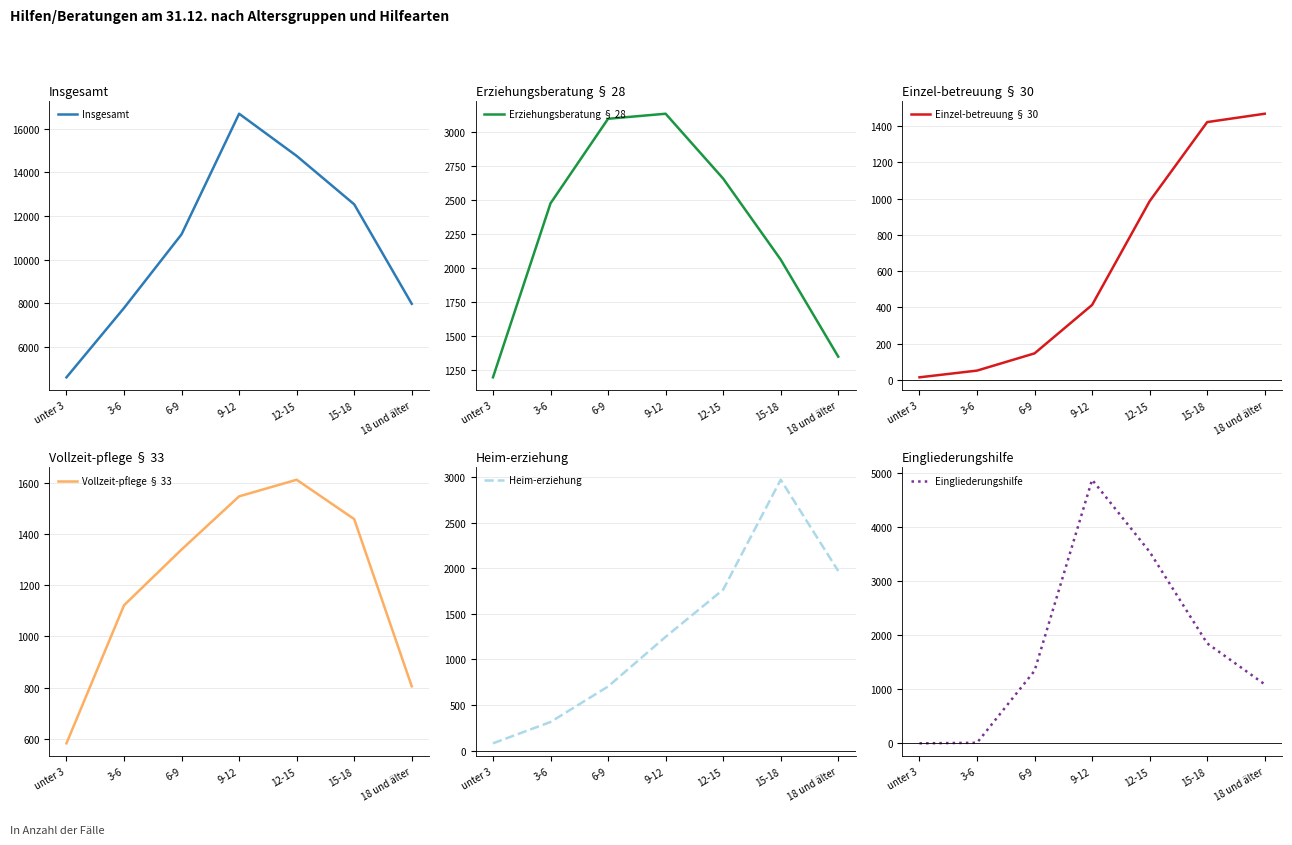

What is the minimum value shown in the chart?

2